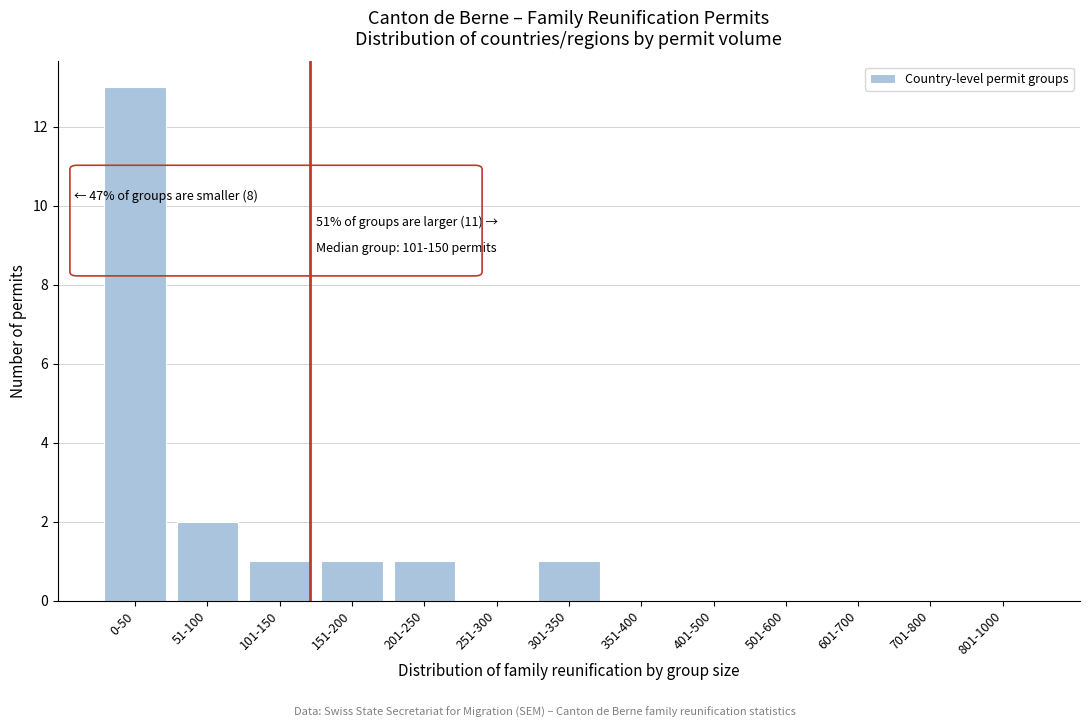

Reading right to left, transcribe all the data shown in this chart.

801-1000=0	701-800=0	601-700=0	501-600=0	401-500=0	351-400=0	301-350=1	251-300=0	201-250=1	151-200=1	101-150=1	51-100=2	0-50=13